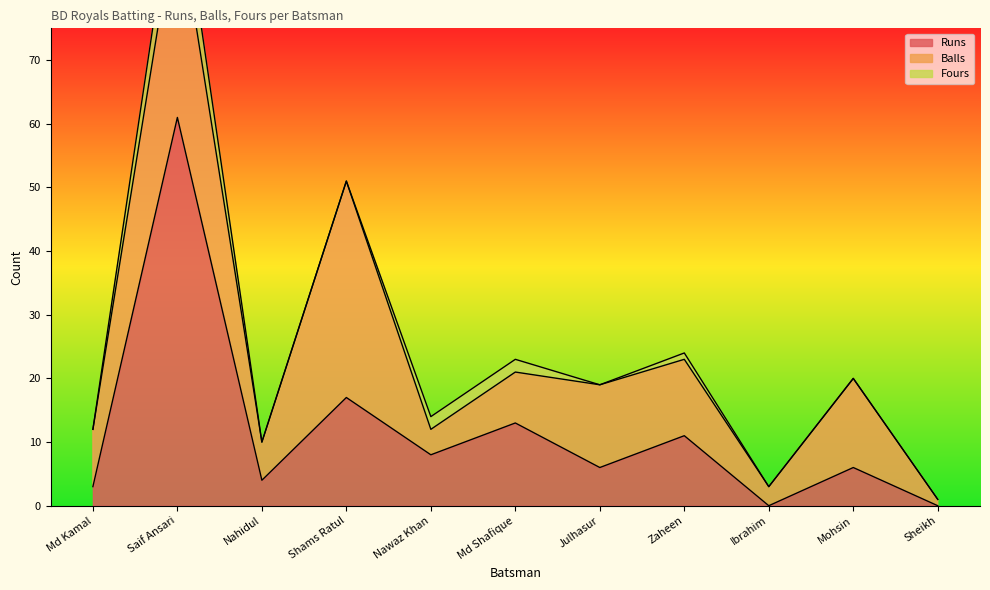

What is the sum of all Runs values?

129